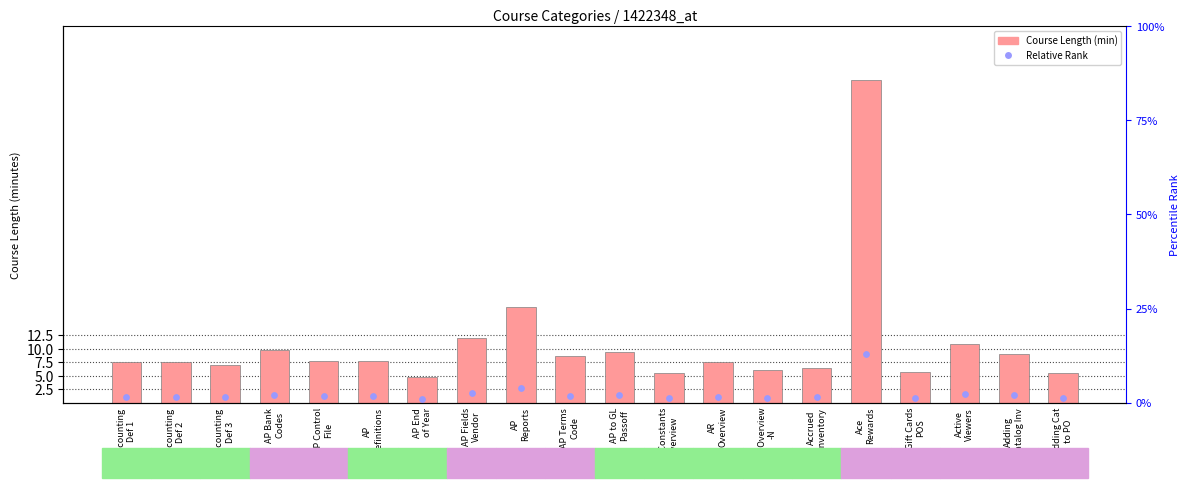

Which series contains the lowest Y value?

Percentile Rank